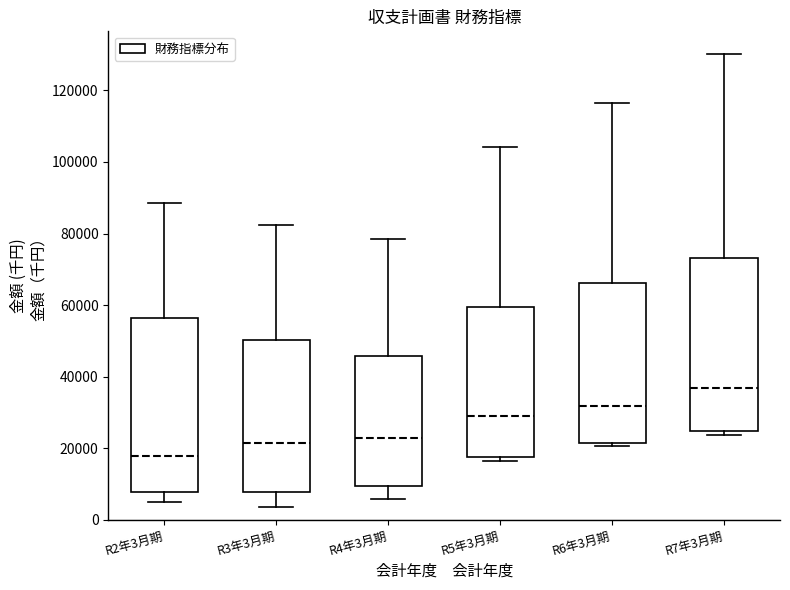

Where is the upper edge of the box for R7年3月期 on the y-axis? The values are not printed on the chart, so give them approximately, as read against the axis.

74000